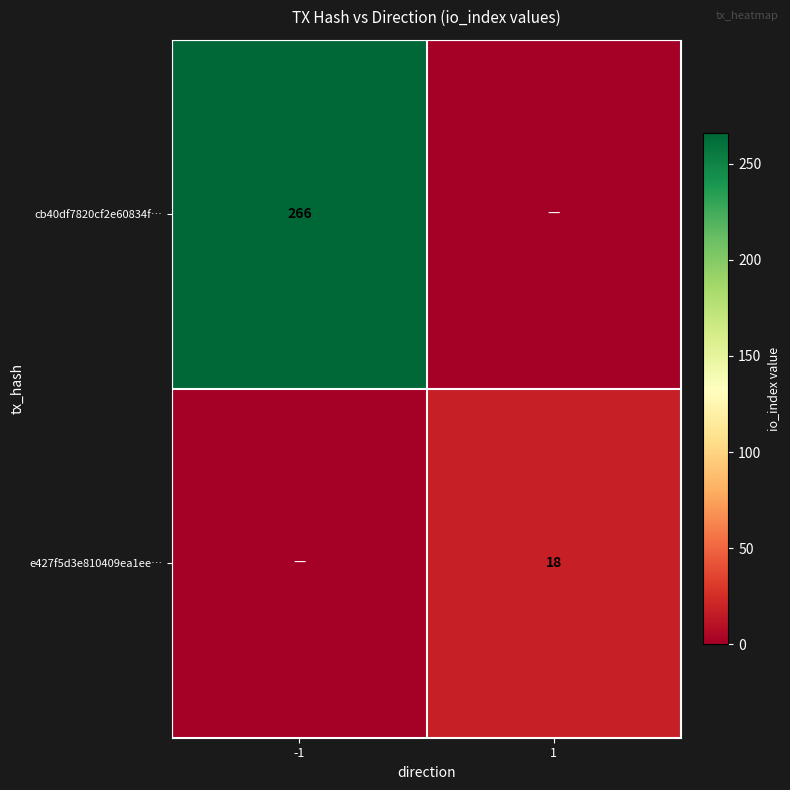

True or false: cb40df7820cf2e60834f… has a value of 90 at -1.

False